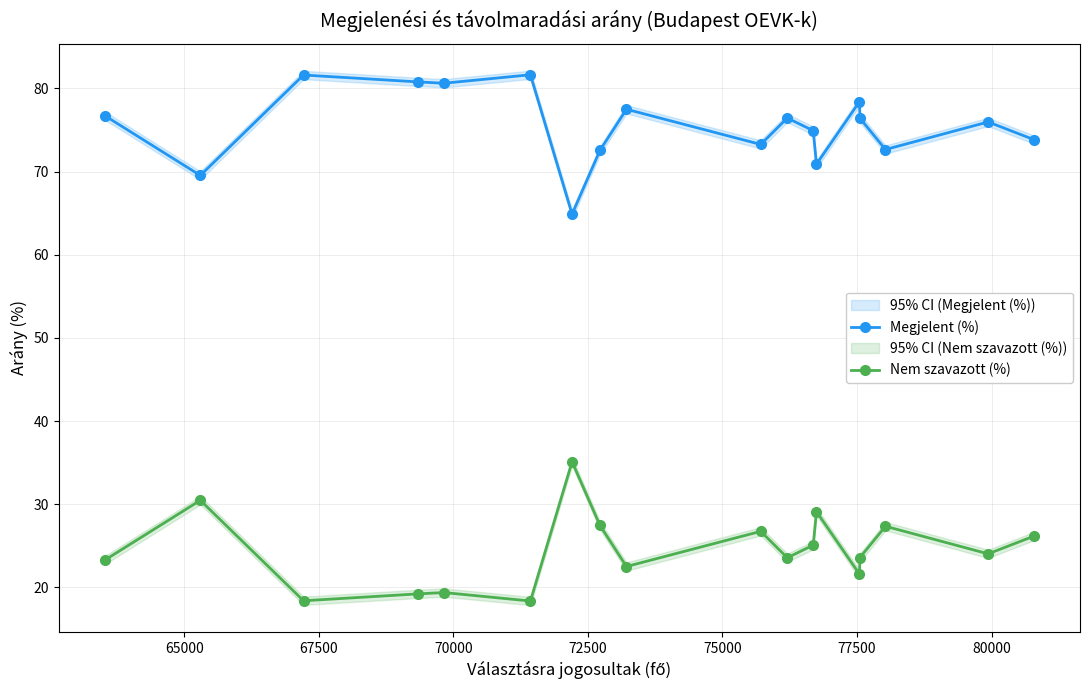

What are all the series names shown in the legend?

Megjelent (%), Nem szavazott (%)